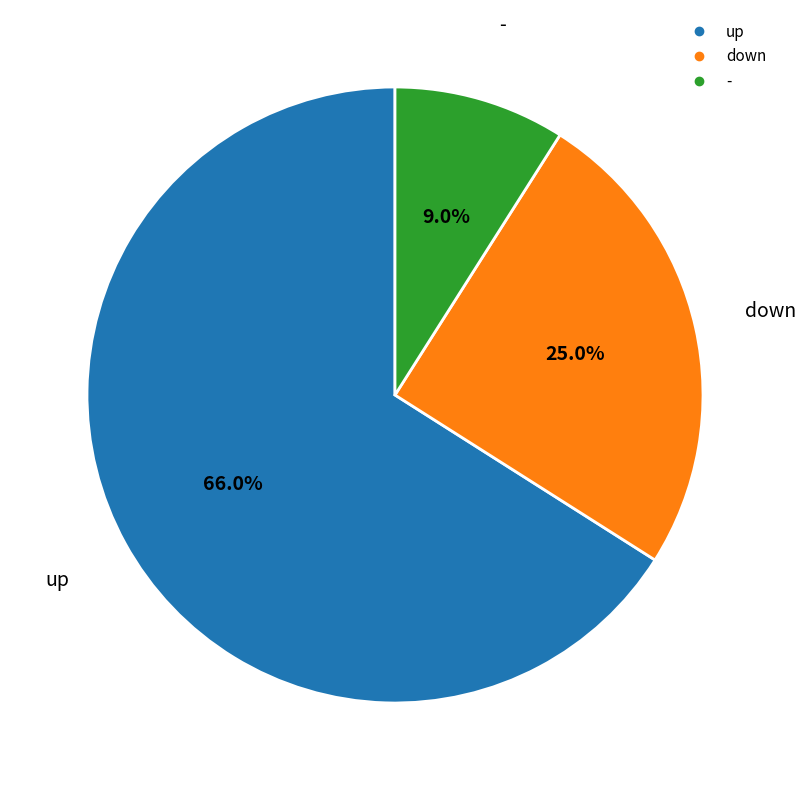

What percentage is the down slice, to the nearest percent?

25%